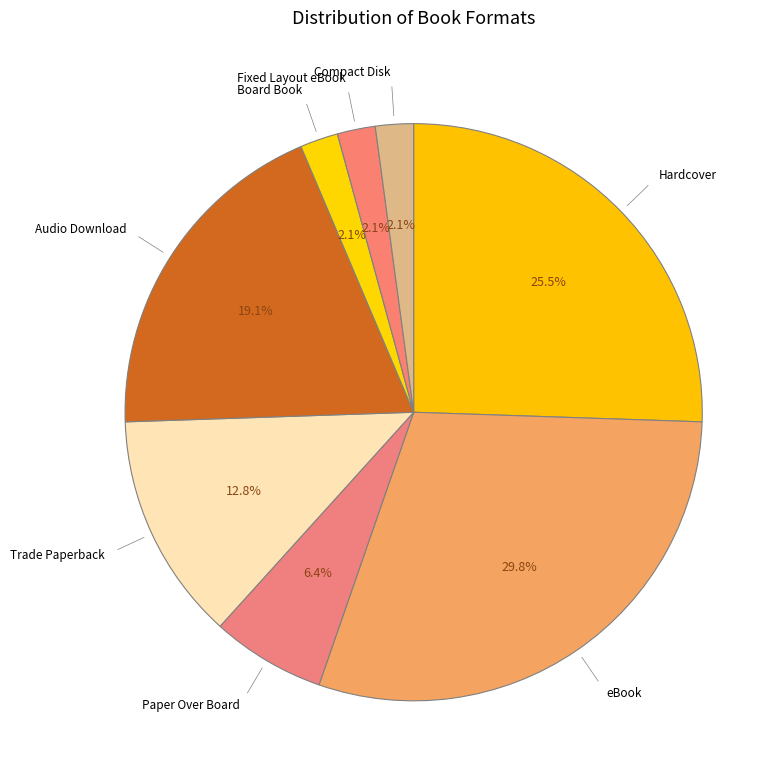

How many segments does this pie chart have?

8